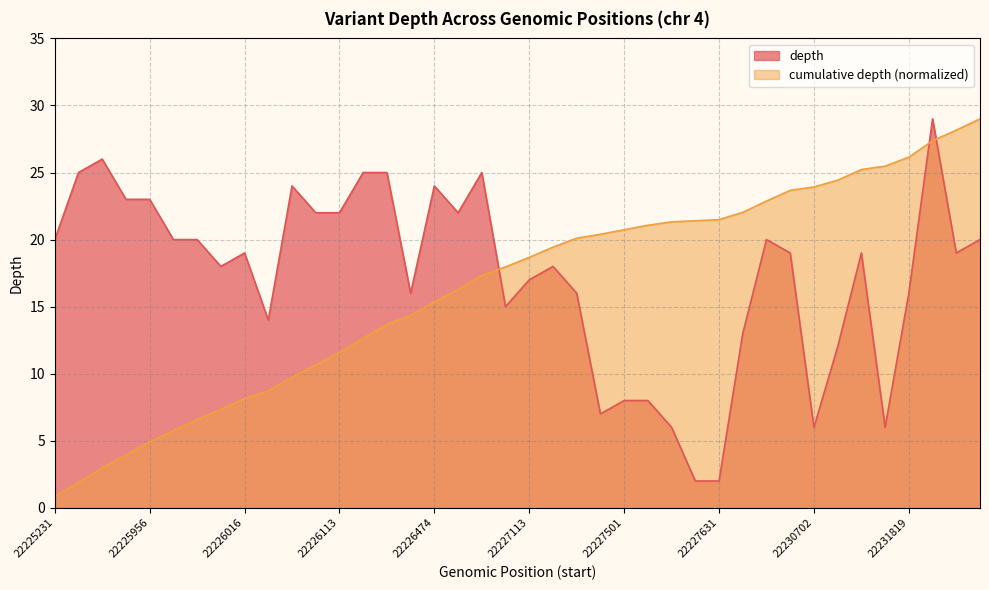

At which category does the chart reach its minimum across all series?

22225231